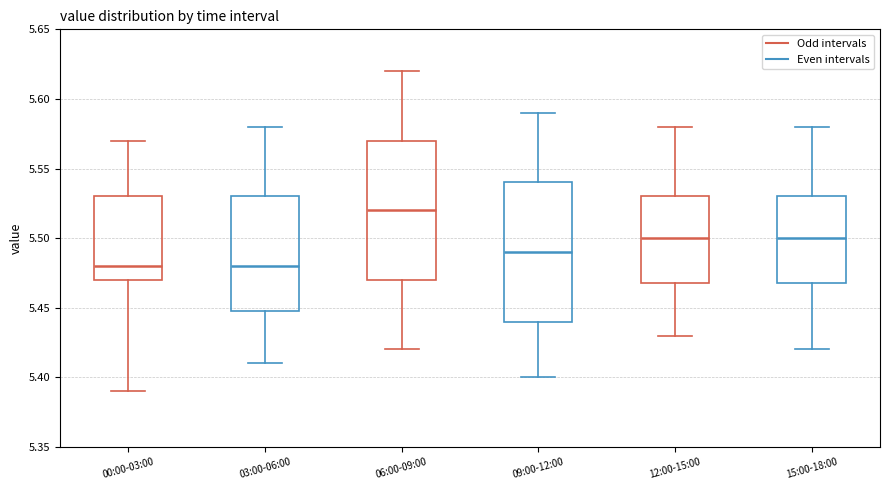

Where does the lower whisker of the box for 00:00-03:00 end on the y-axis? The values are not printed on the chart, so give them approximately, as read against the axis.

5.39